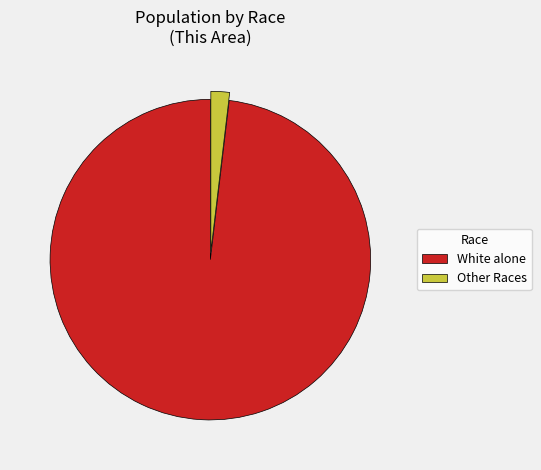

Count the number of slices in the pie.

2